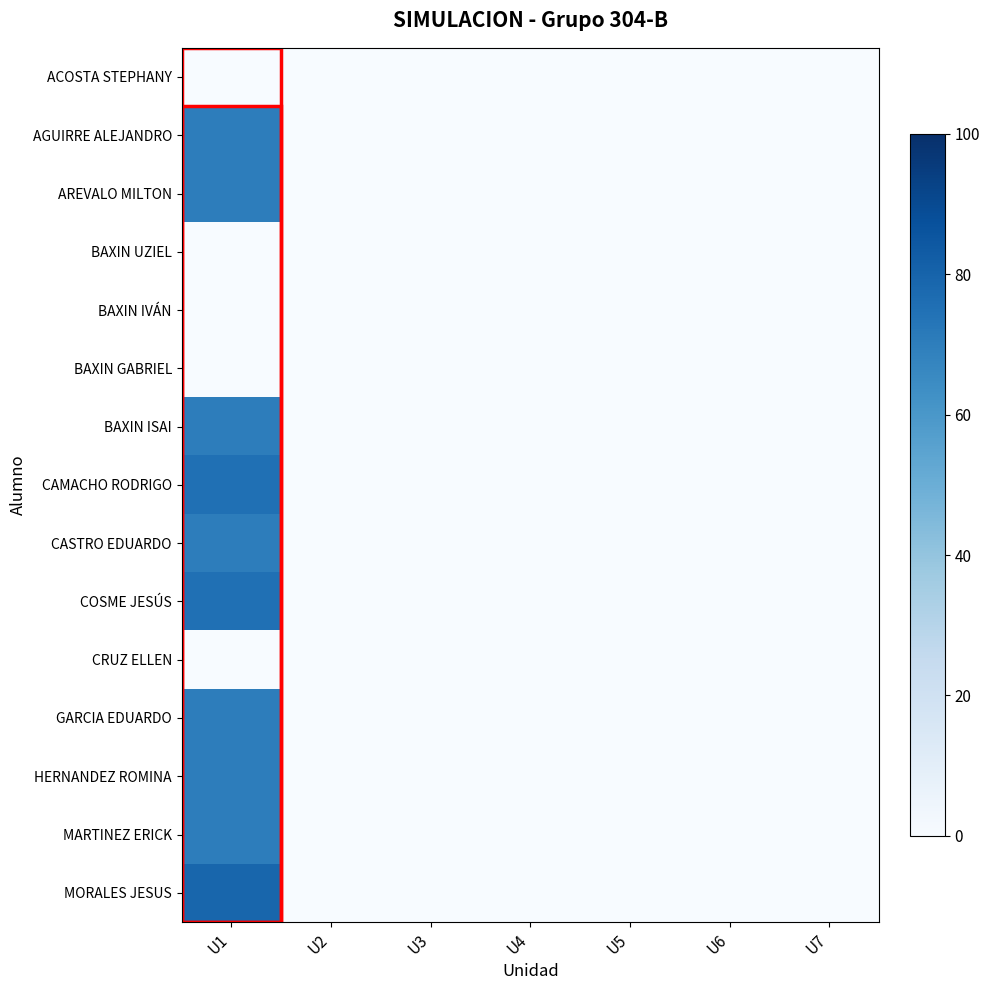

Which series has the largest range (max minus min)?

MORALES JESUS